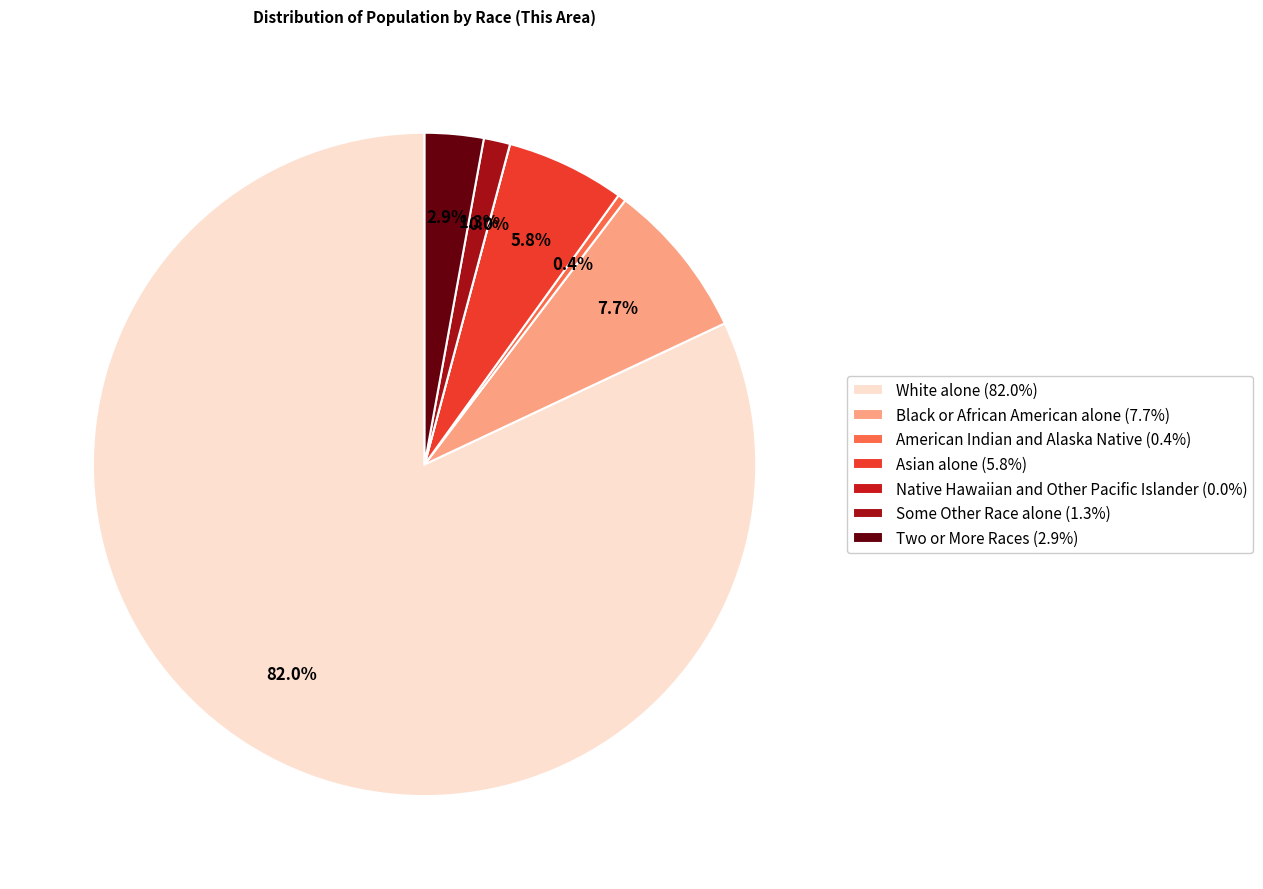

True or false: American Indian and Alaska Native accounts for 11% of the total.

False